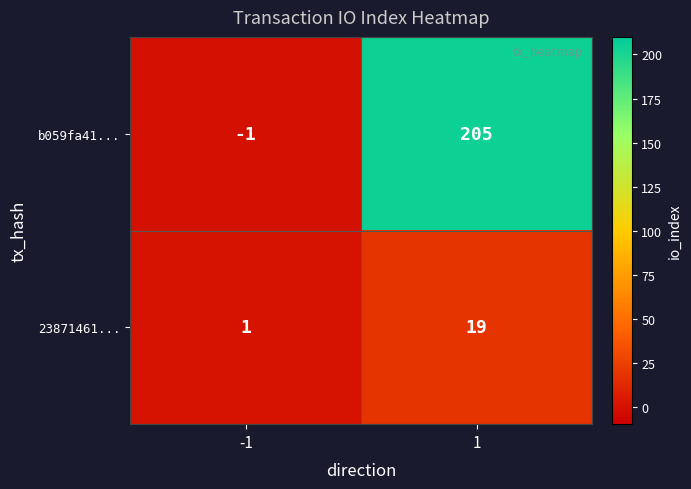

Between -1 and 1, which series saw the biggest shift?

b059fa41...